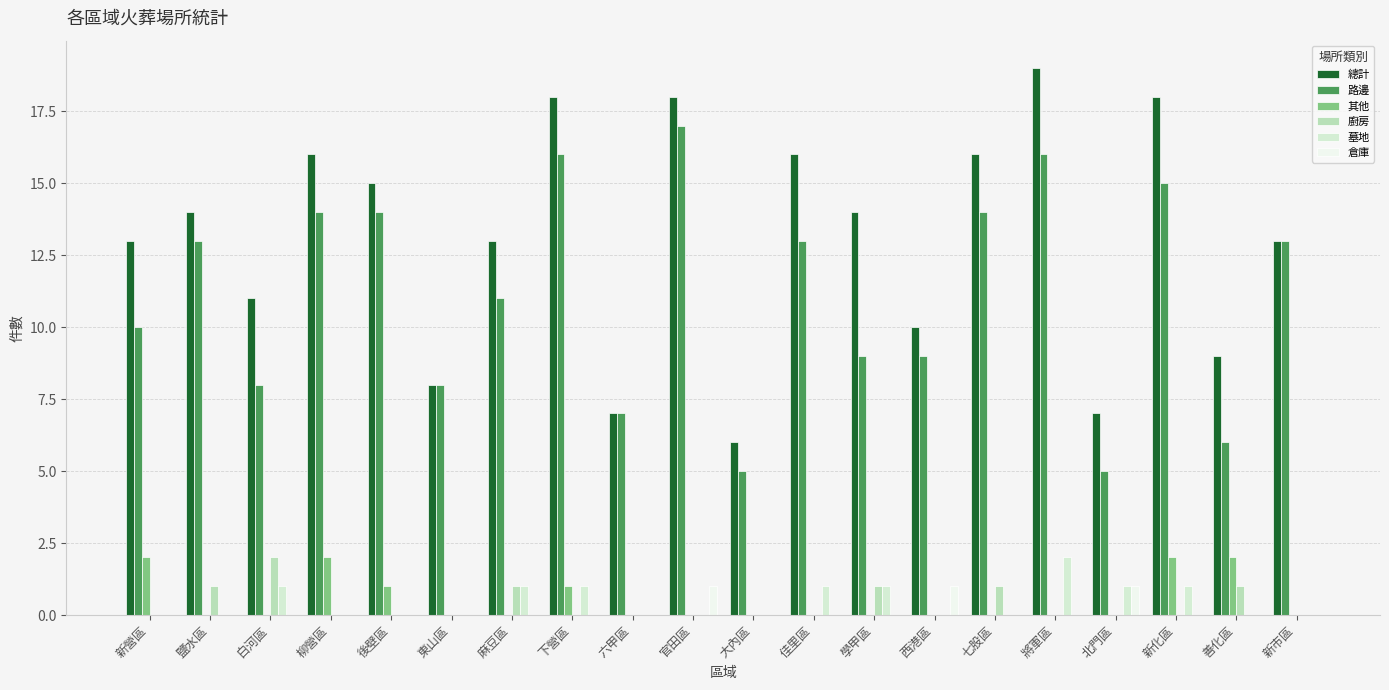

At which category is the sum across all series the highest?

將軍區